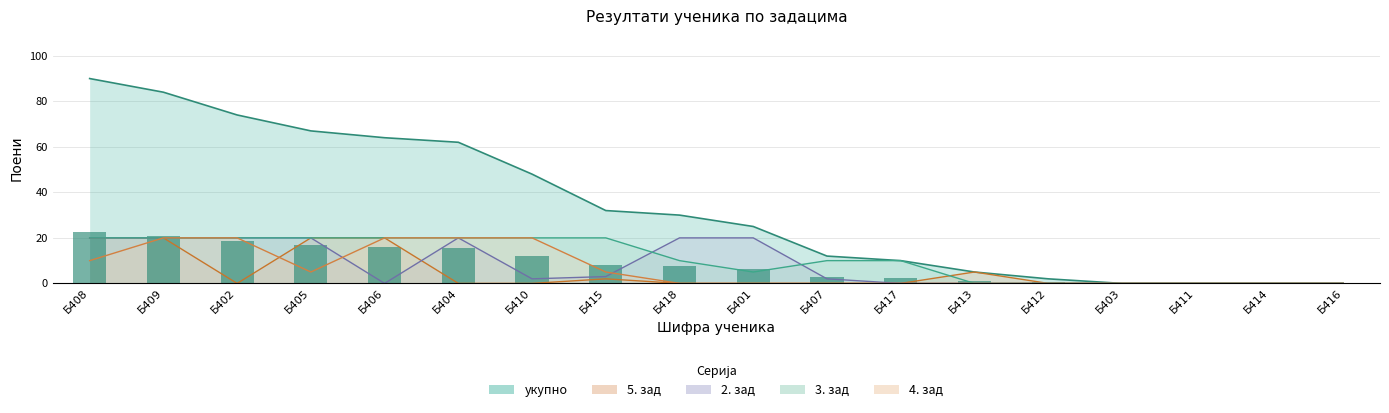

Which category has the highest value in the 5. зад series?

Б408